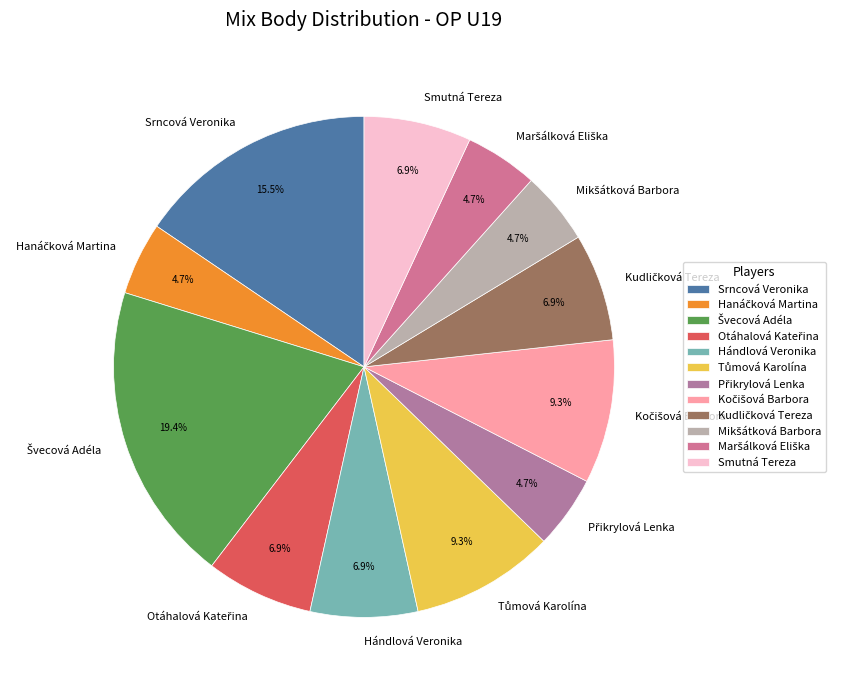

Is there a majority slice in this chart?

No